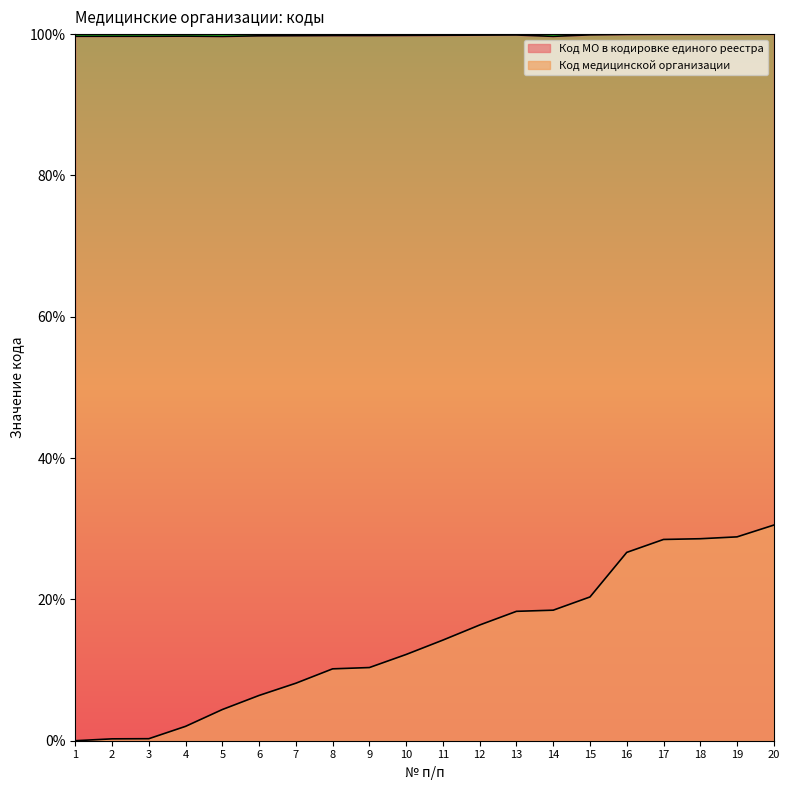

Is it true that Код МО в кодировке единого реестра equals 99.8 at 7?

True